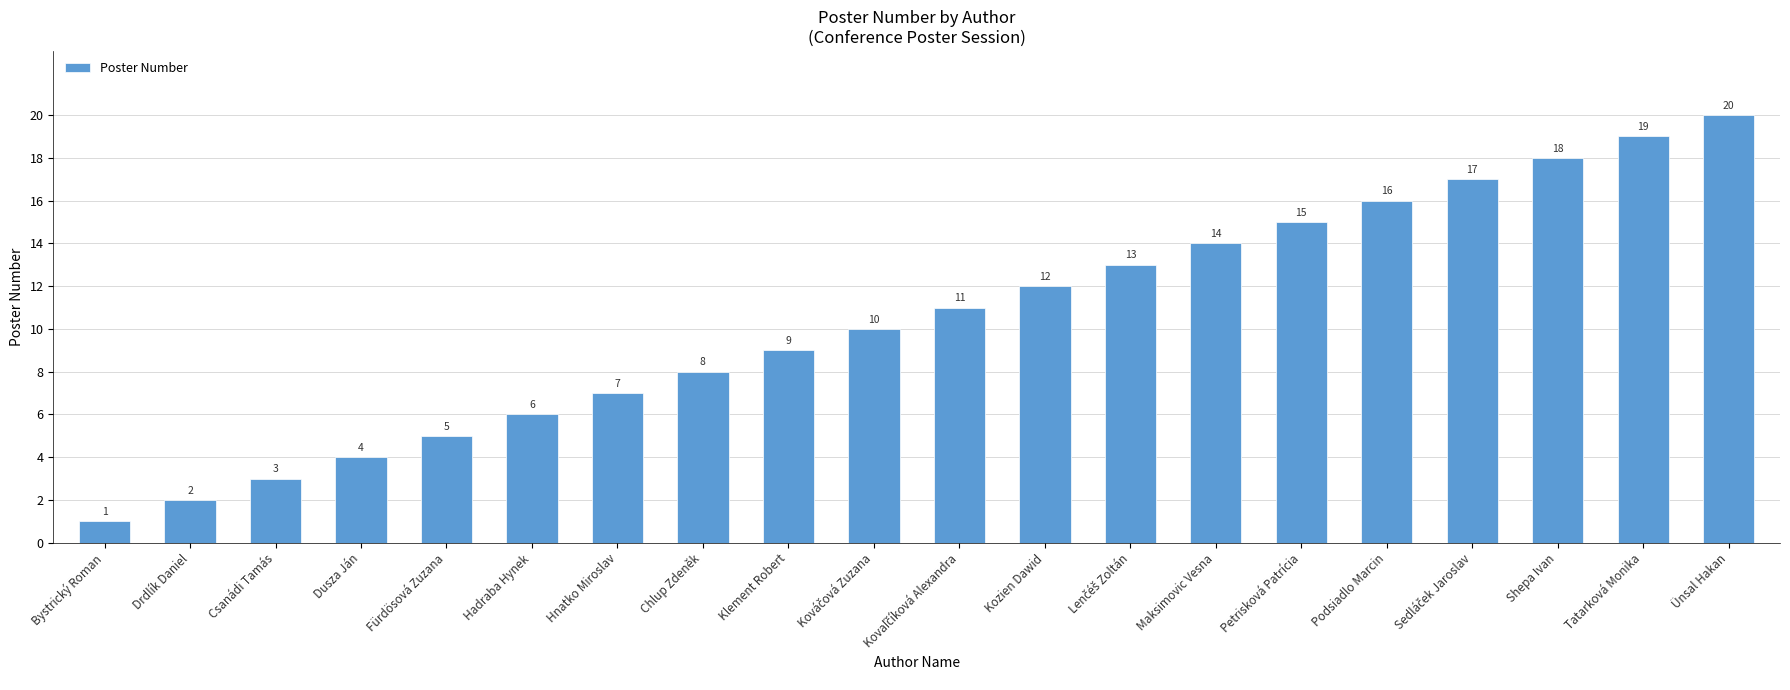

What is the label of the 13th bar from the right?

Chlup Zdeněk